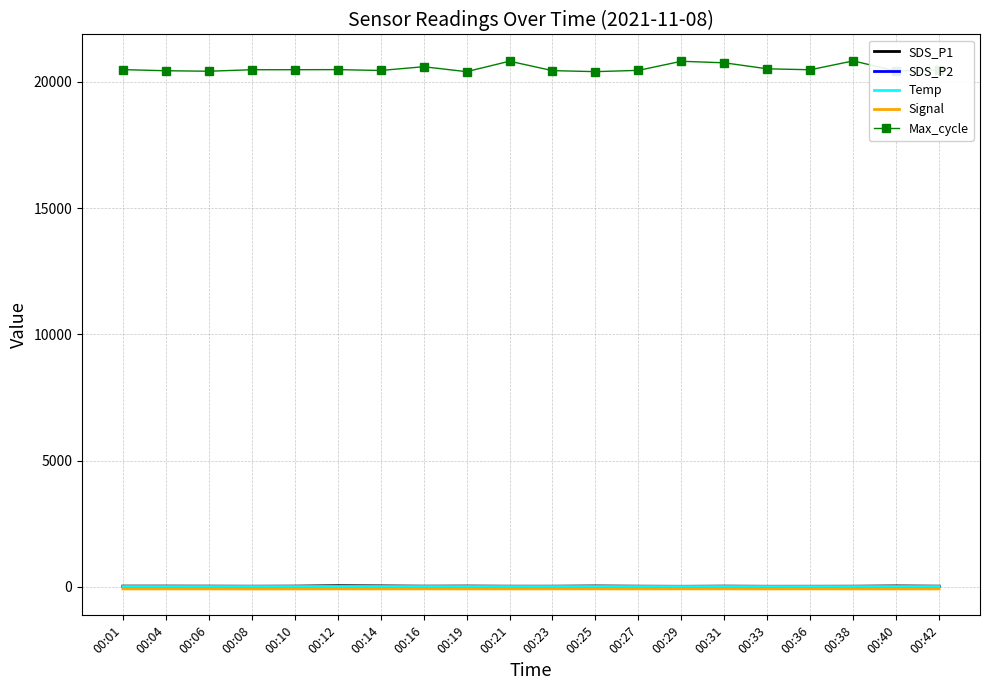

What is the difference between the highest and lowest values at 00:06?

20510.0